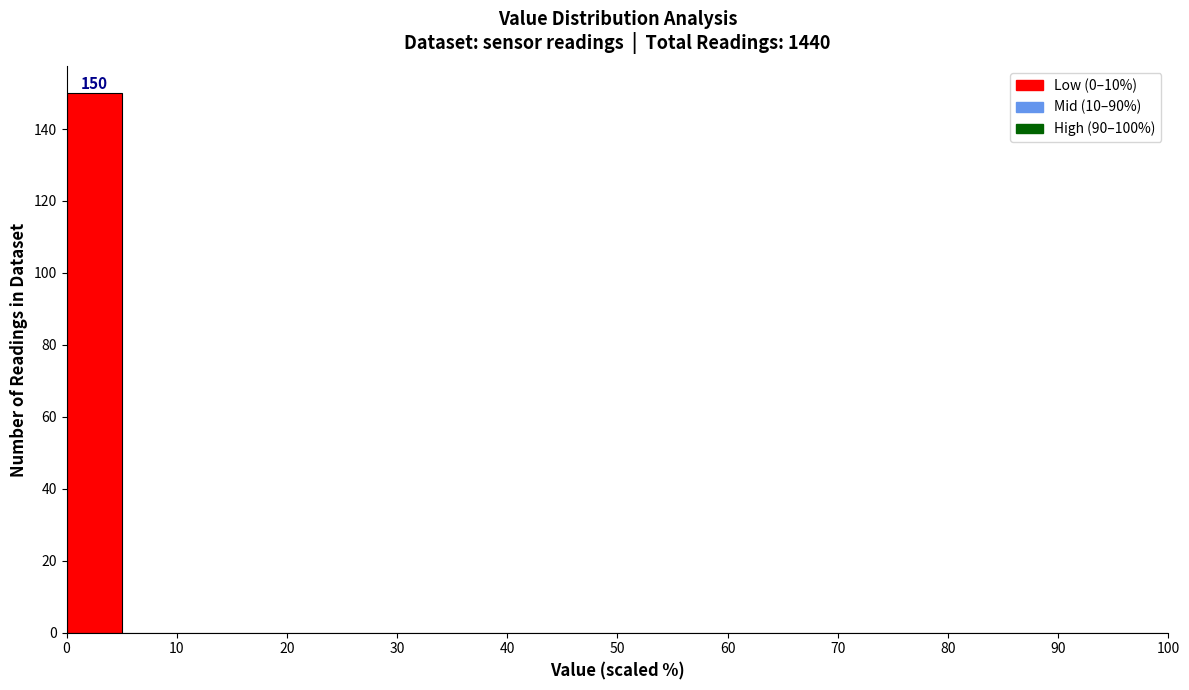

Which range on the x-axis has the tallest bar?

0 to 5